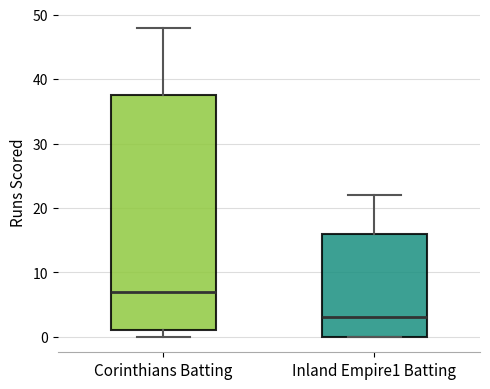

Reading left to right, read every box against the y-axis: the position of its median line, the range the box covers, and the ends of its whiskers. The values are not printed on the chart, so give them approximately, as read against the axis.

Corinthians Batting: median 7, box 1 to 38, whiskers 0 to 48
Inland Empire1 Batting: median 3, box 0 to 16, whiskers 0 to 22